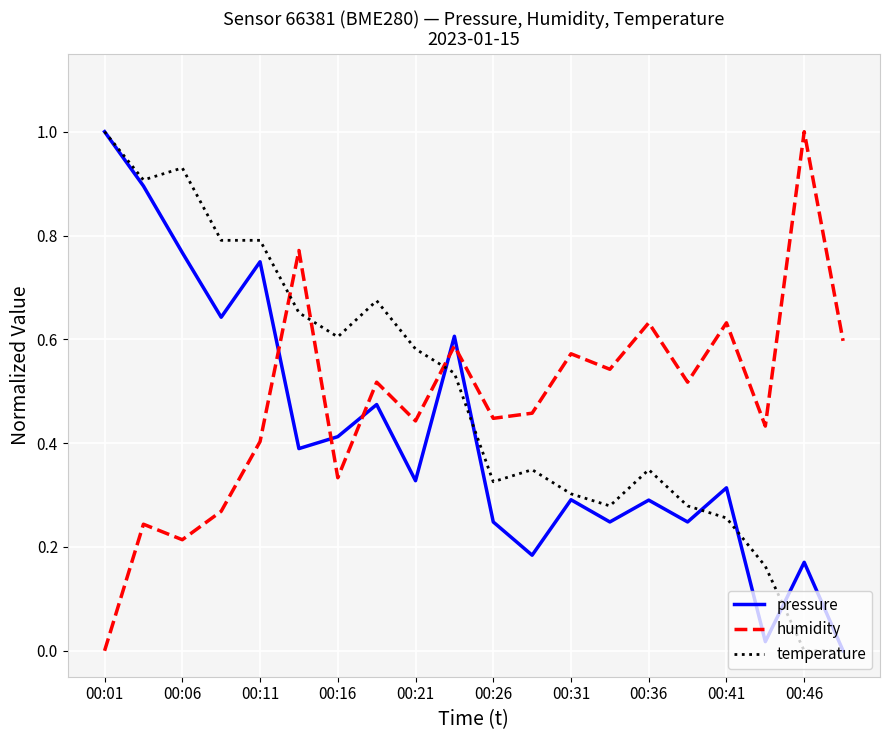

How many intersections are there between temperature and humidity?

3